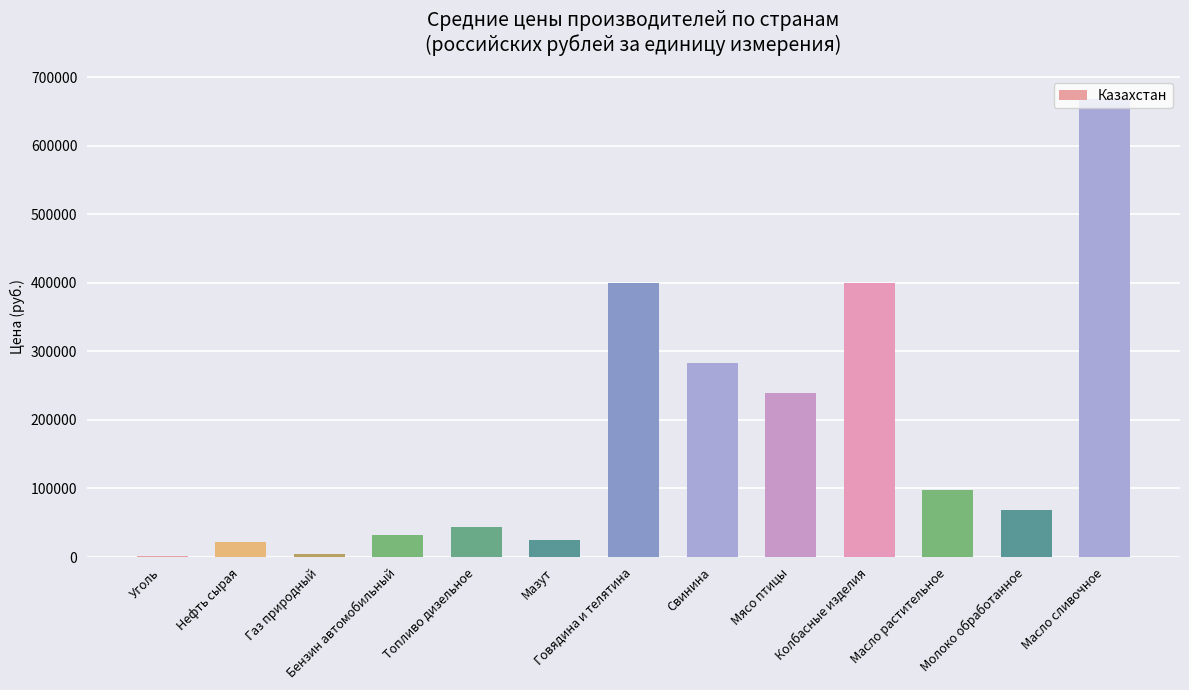

What is the maximum value shown in the chart?

668069.6